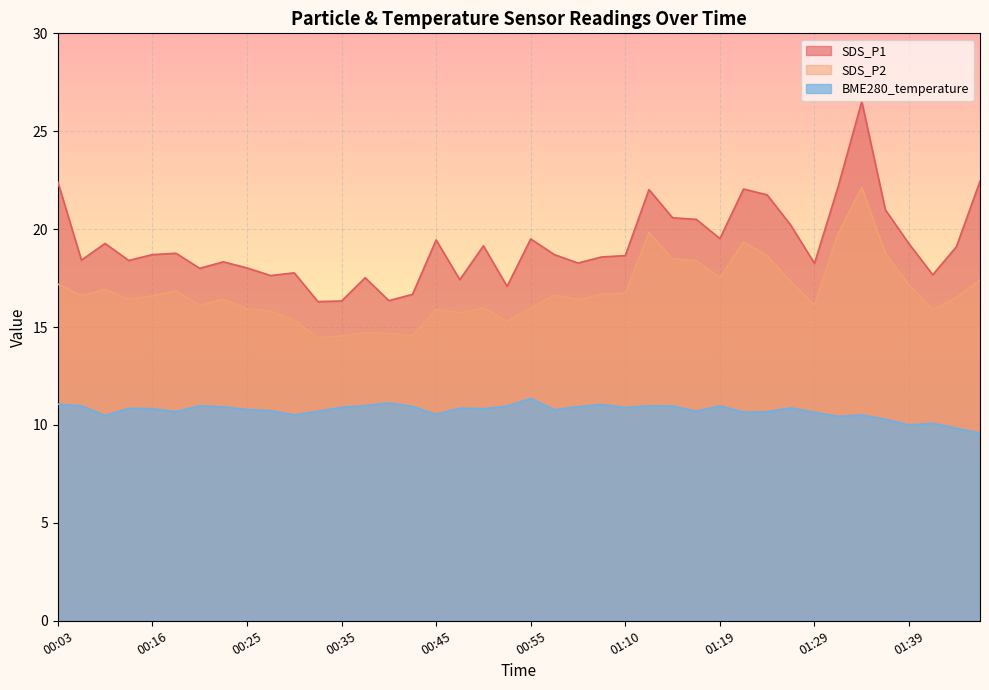

At 00:18, list the series in order from largest to smallest.

SDS_P1, SDS_P2, BME280_temperature